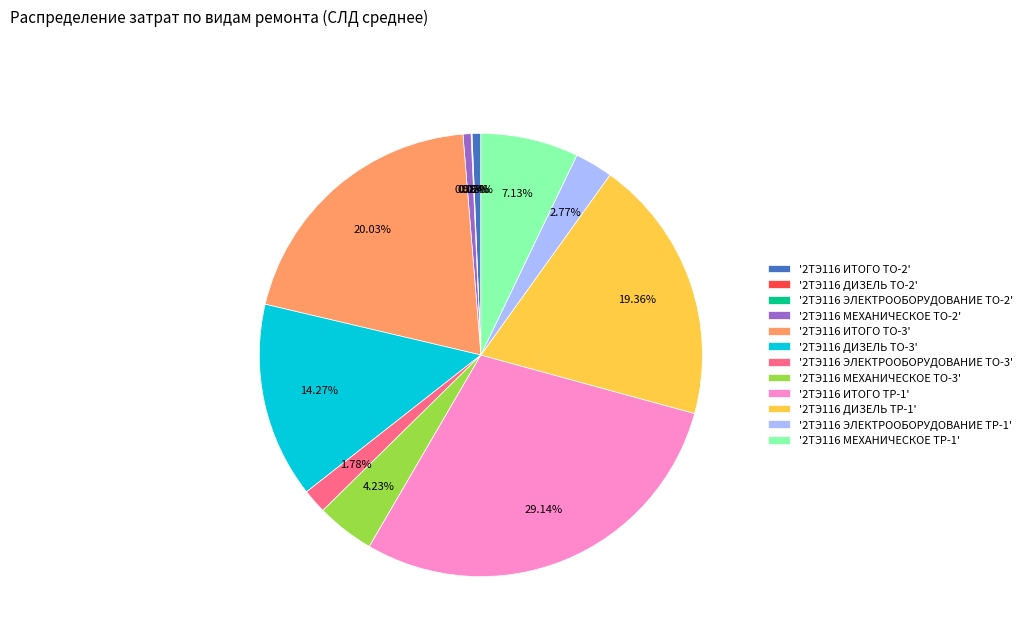

Is there a majority slice in this chart?

No